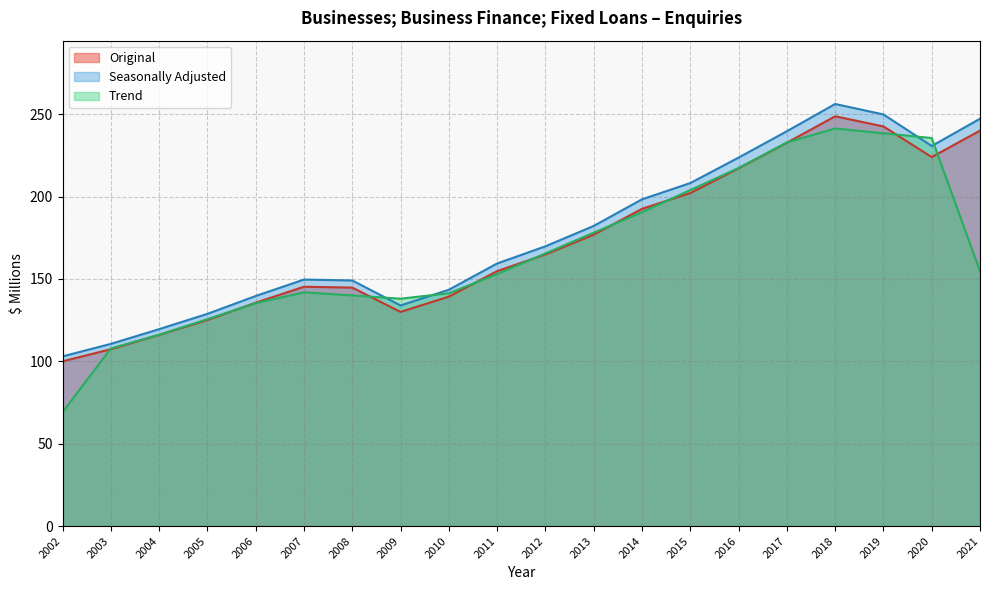

How many series are shown in this chart?

3